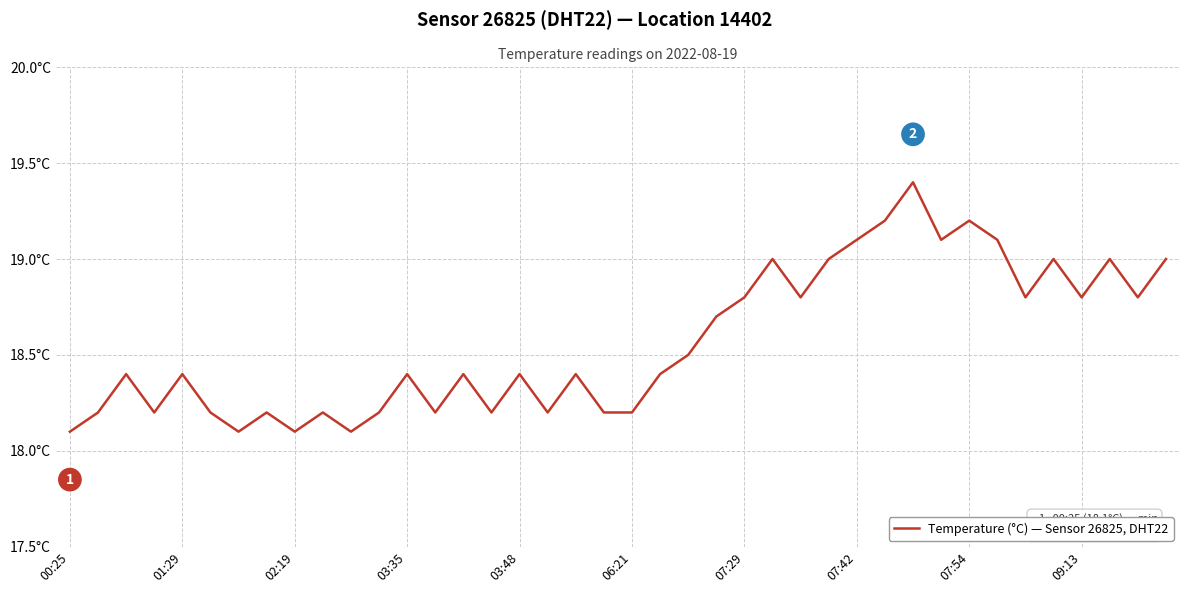

What is the value of the 21st point from the left?

18.2